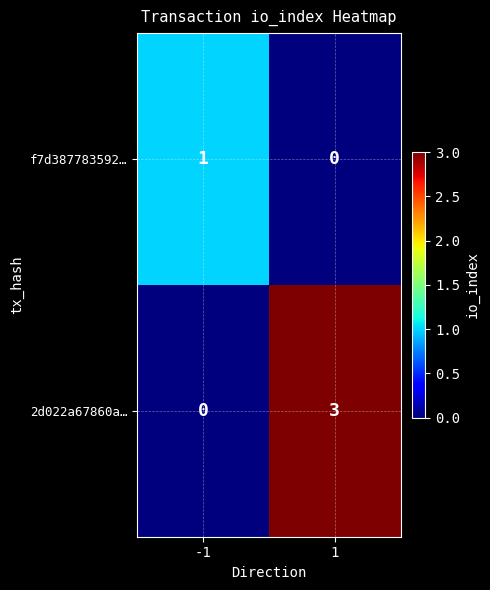

What is the total value across all series at 1?

3